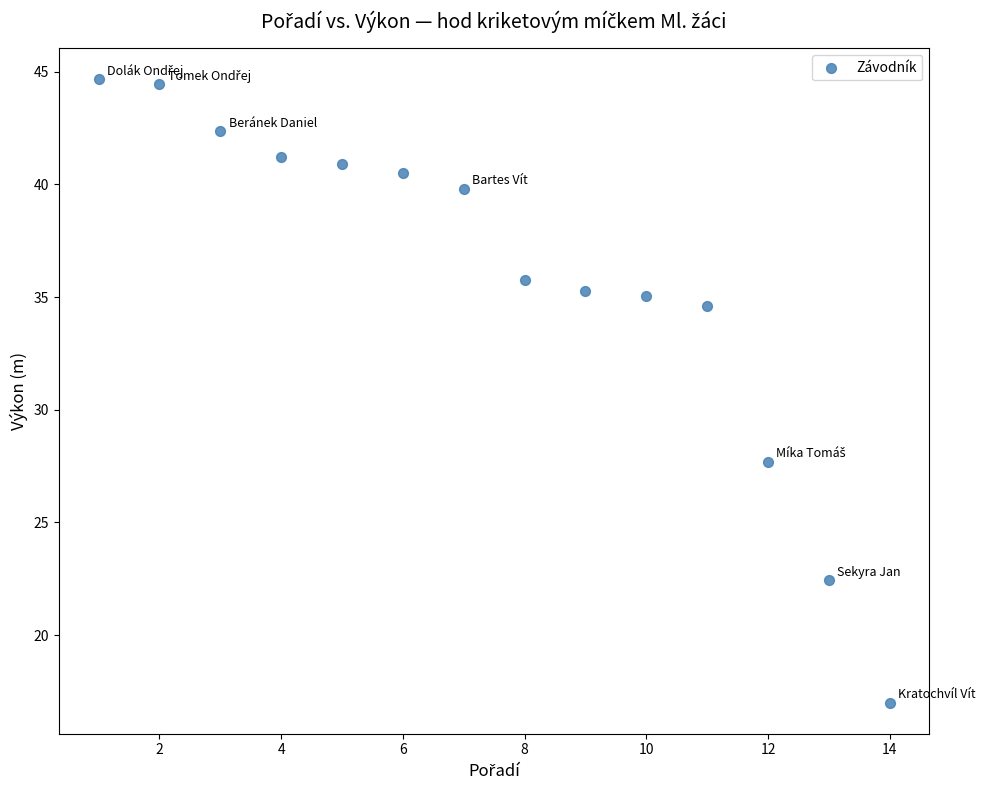

What is the range of Y values (max minus min)?

27.6